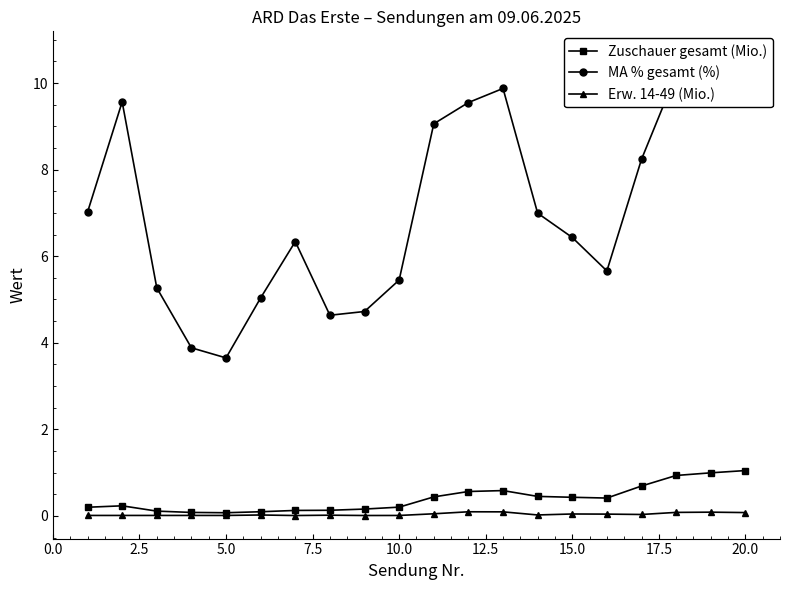

True or false: MA % gesamt (%) and Zuschauer gesamt (Mio.) cross at least once.

False